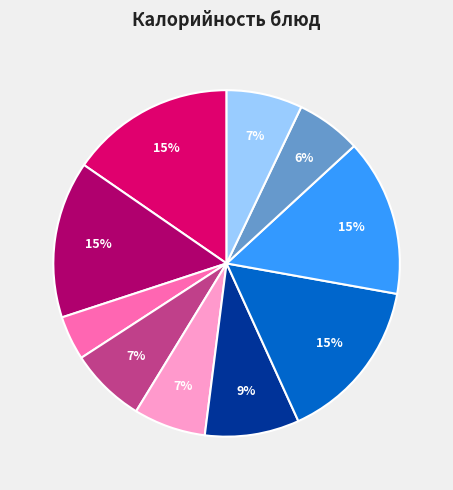

To the nearest percent, what is the difference between the largest and smallest slice percentages?

11%